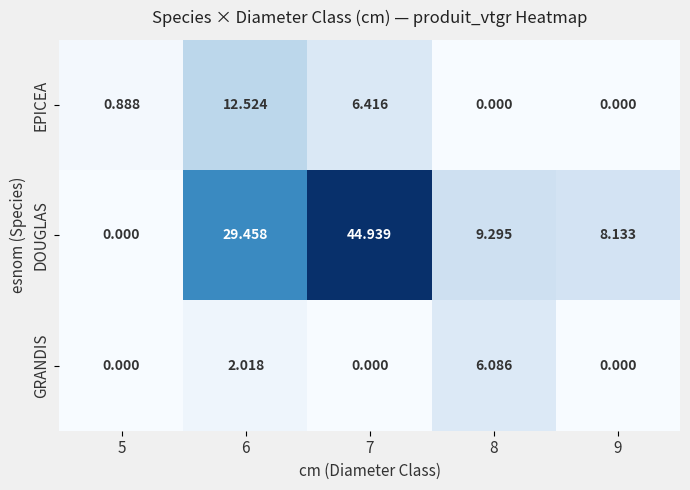

Between 6 and 8, which series saw the biggest shift?

DOUGLAS